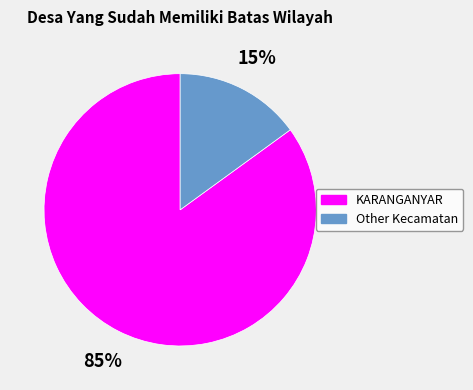

Count the number of slices in the pie.

2